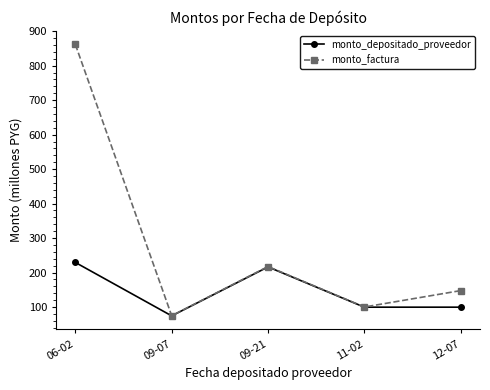

At which label does monto_depositado_proveedor reach its minimum?

09-07